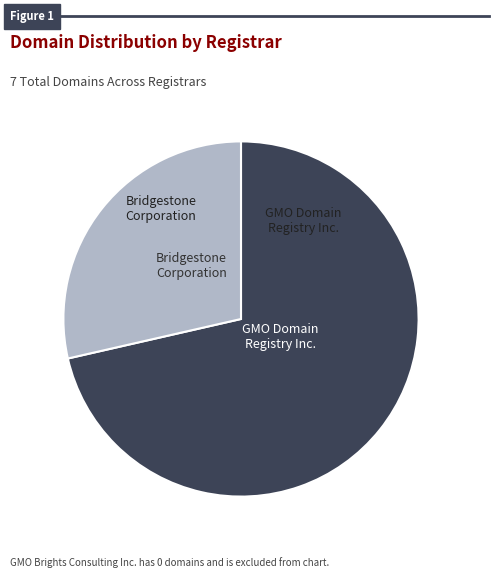

Is there any slice that represents more than half of the pie?

Yes